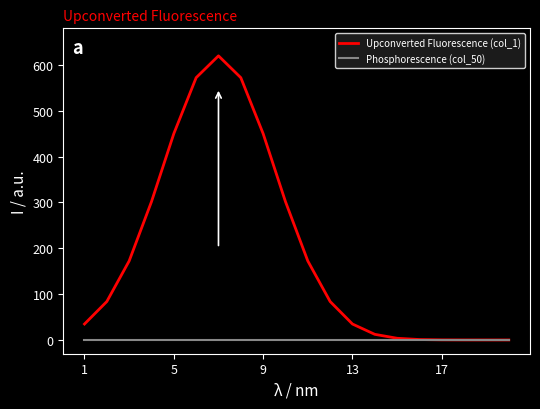

Which series has the widest spread of values?

Upconverted Fluorescence (col_1)